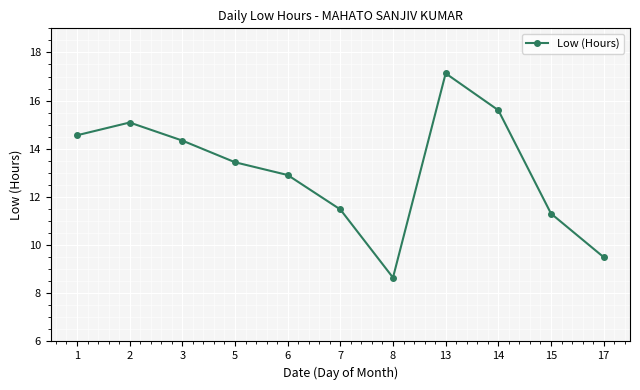

At which label does the data first exceed 13?

1